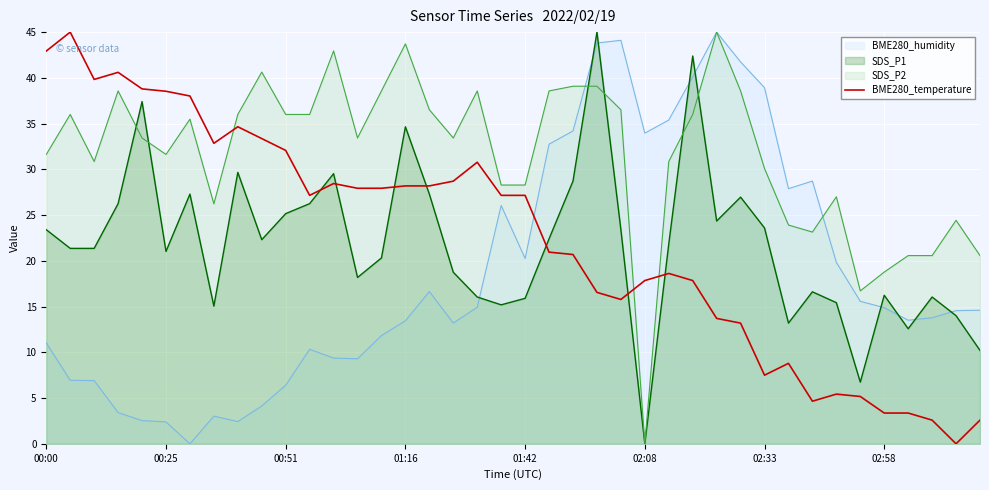

What is the maximum value for SDS_P2?

45.0